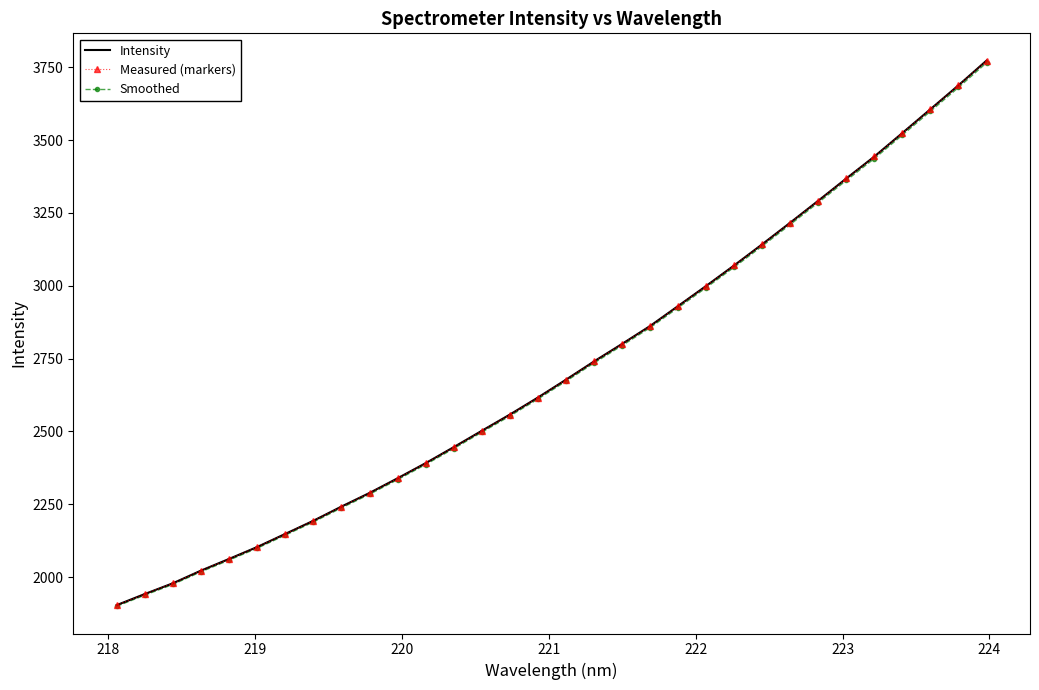

How many categories are shown in the chart?

32